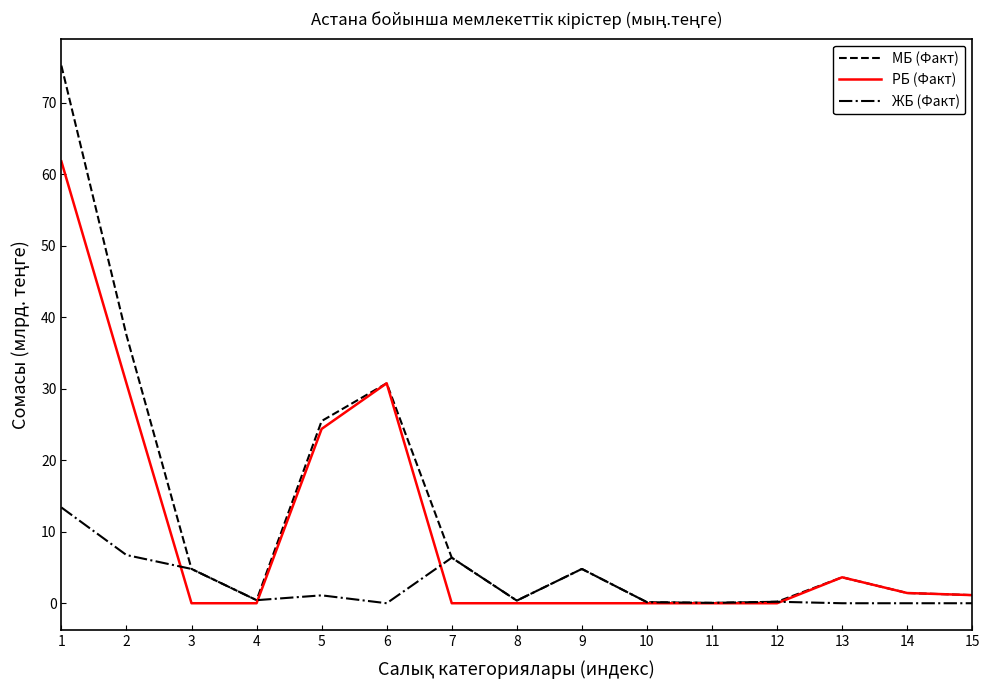

Does the chart display data point markers on the line(s)?

No